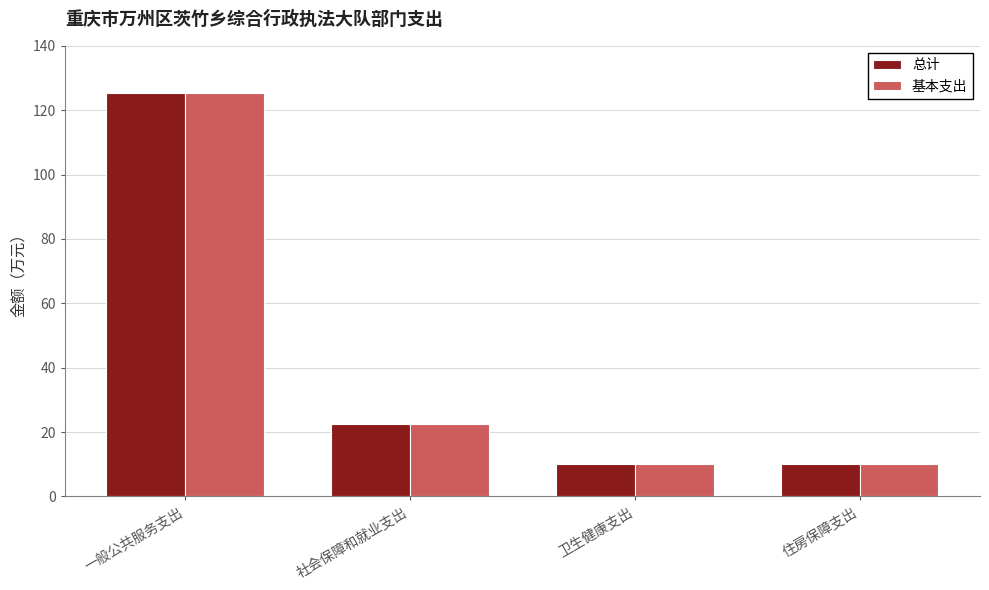

How many data points in 总计 are less than 22?

2